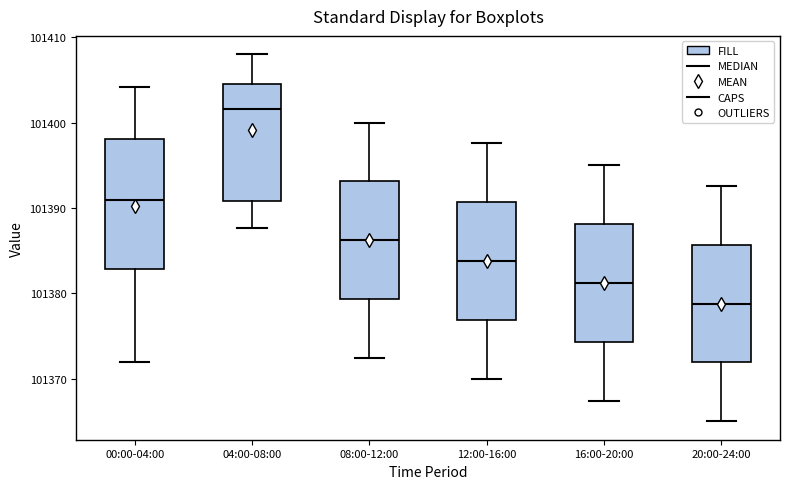

Comparing the boxes themselves (not the whiskers), which one is the tallest?

00:00-04:00